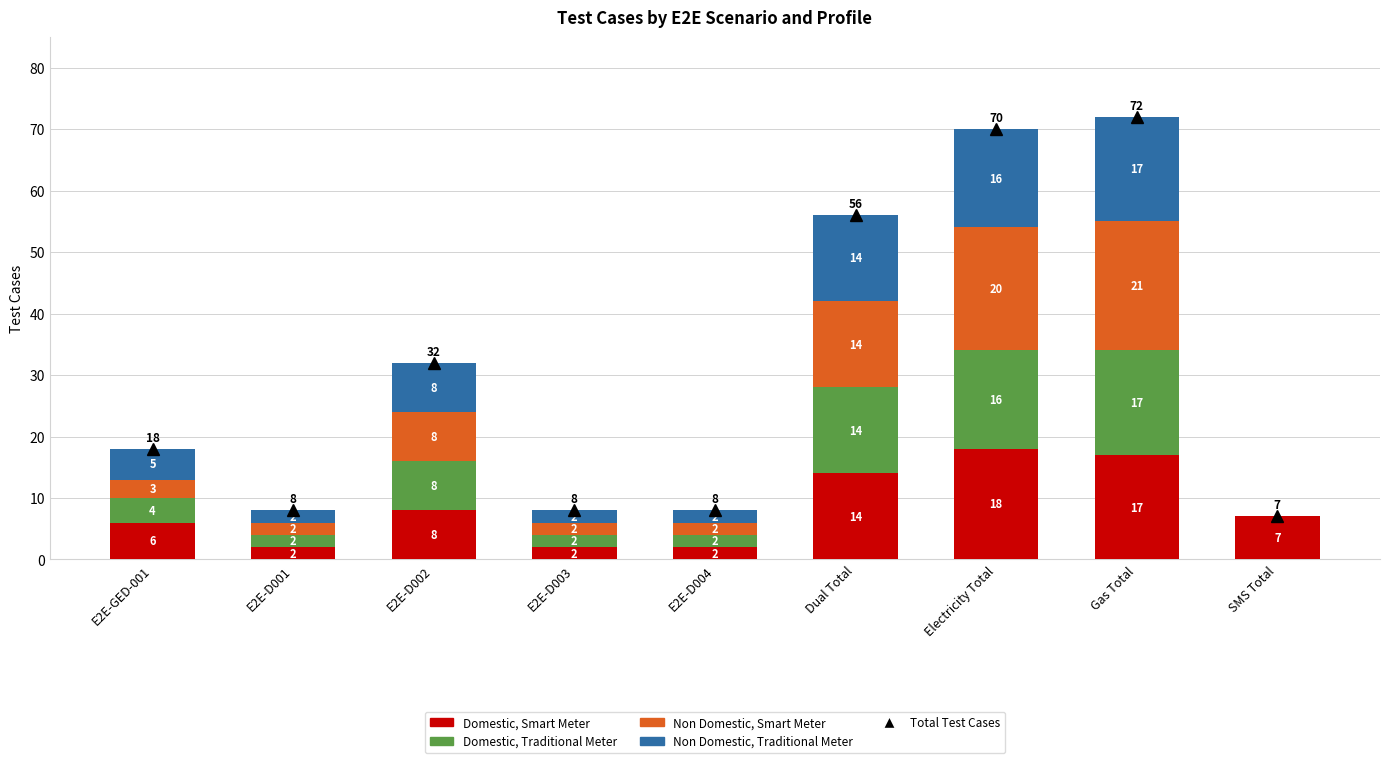

Which series has the widest spread of values?

Total Test Cases